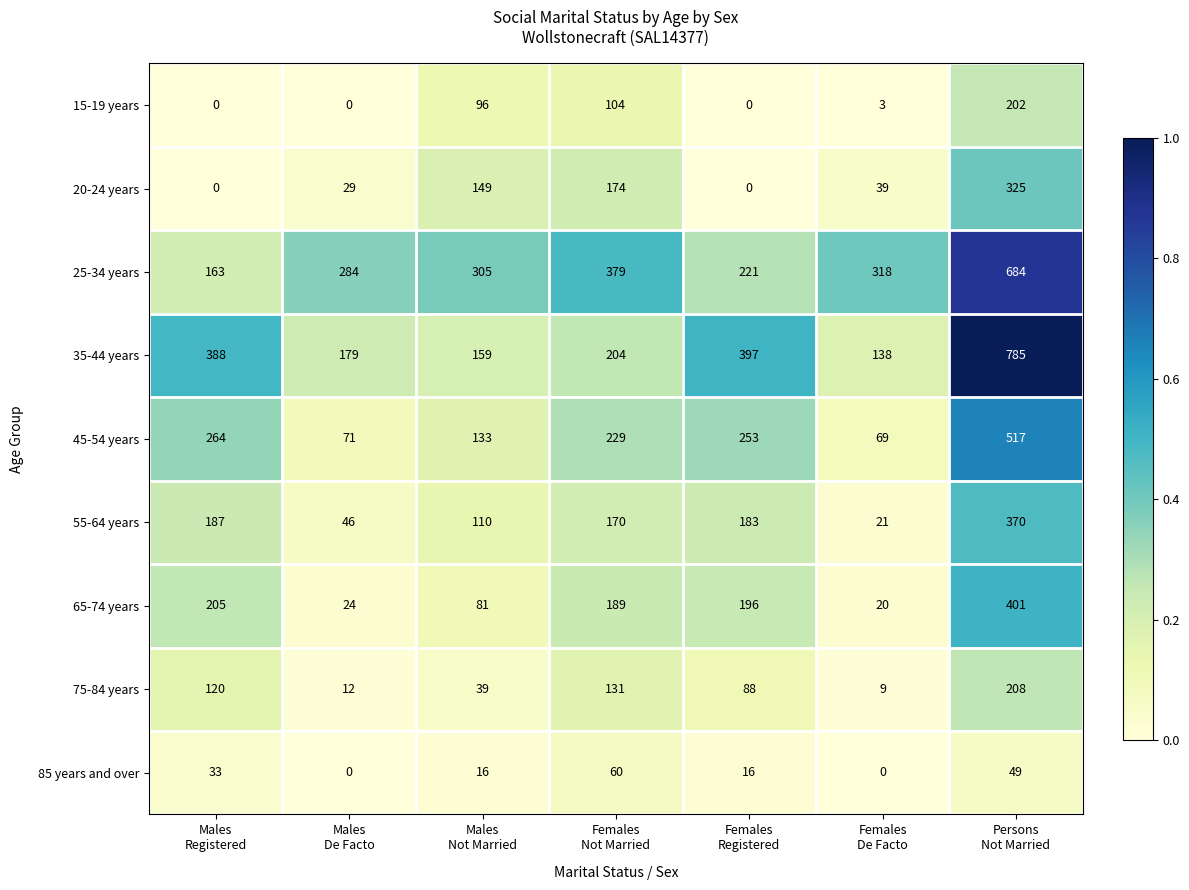

Rank the series by their maximum value, from highest to lowest.

35-44 years, 25-34 years, 45-54 years, 65-74 years, 55-64 years, 20-24 years, 75-84 years, 15-19 years, 85 years and over